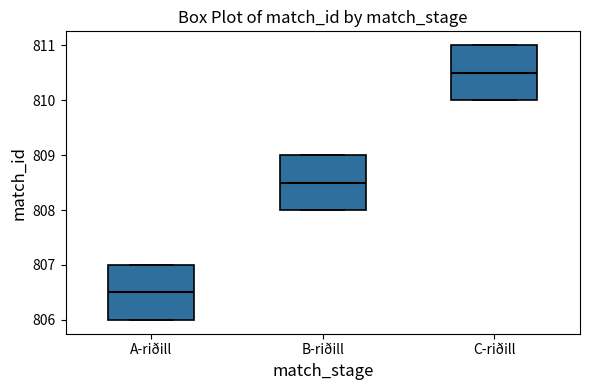

Which box has the highest median line?

C-riðill